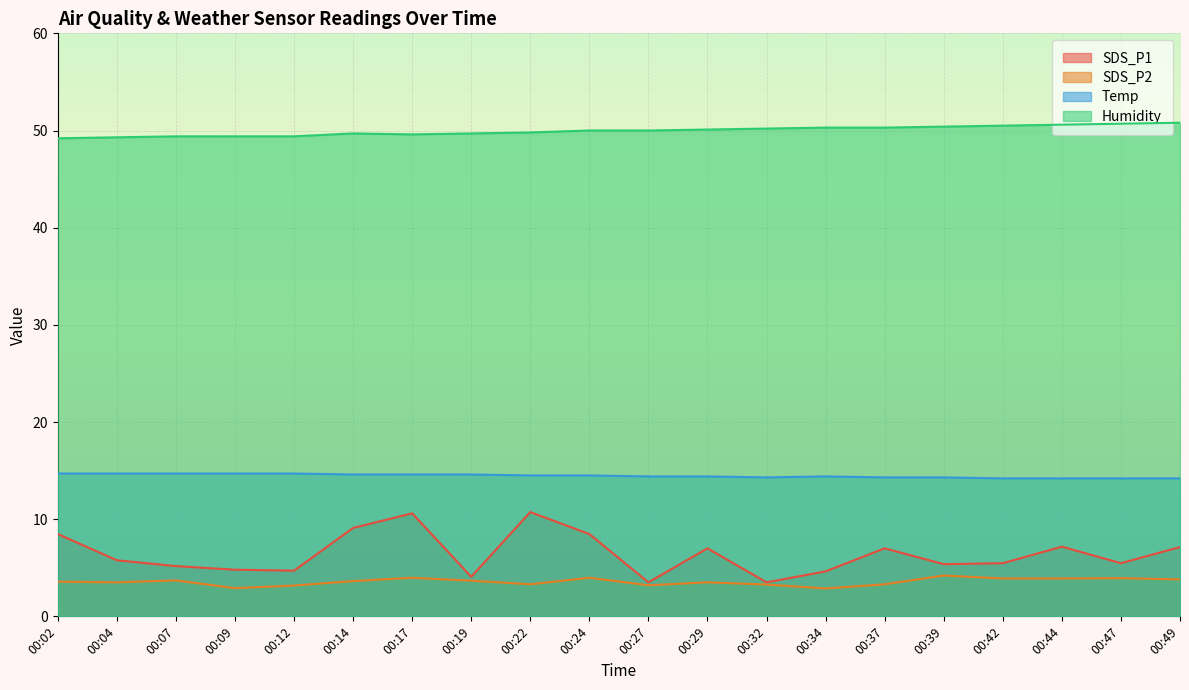

True or false: Temp and SDS_P1 intersect in this chart.

False